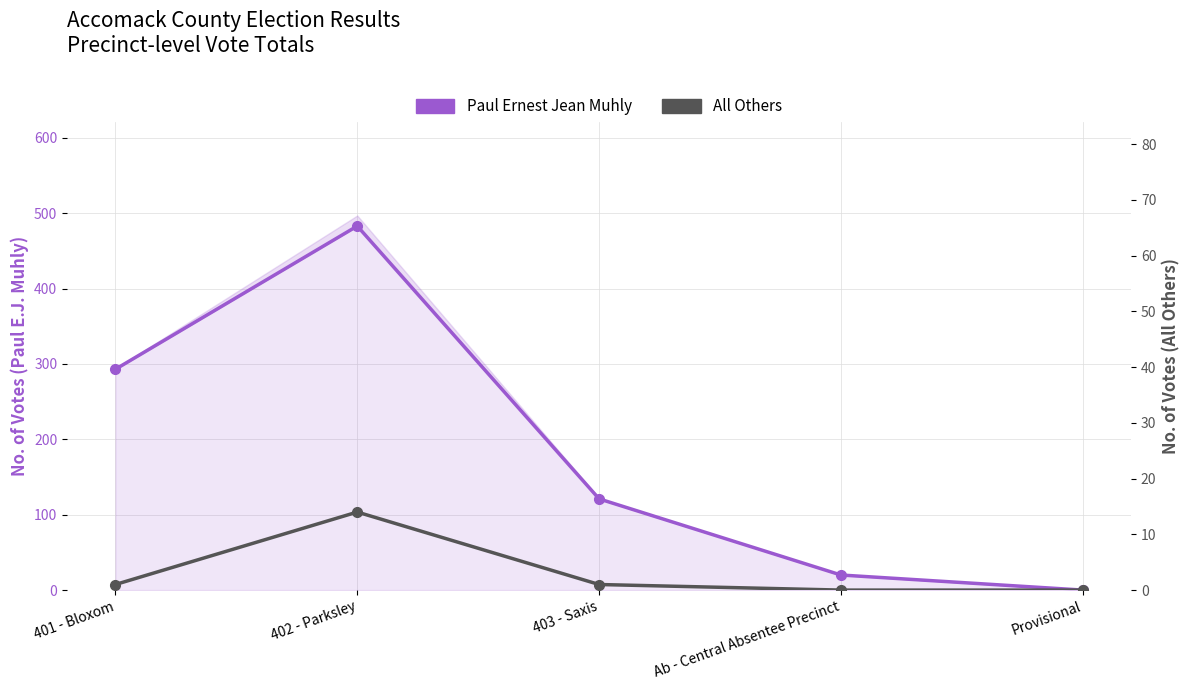

True or false: Paul Ernest Jean Muhly and All Others intersect in this chart.

False